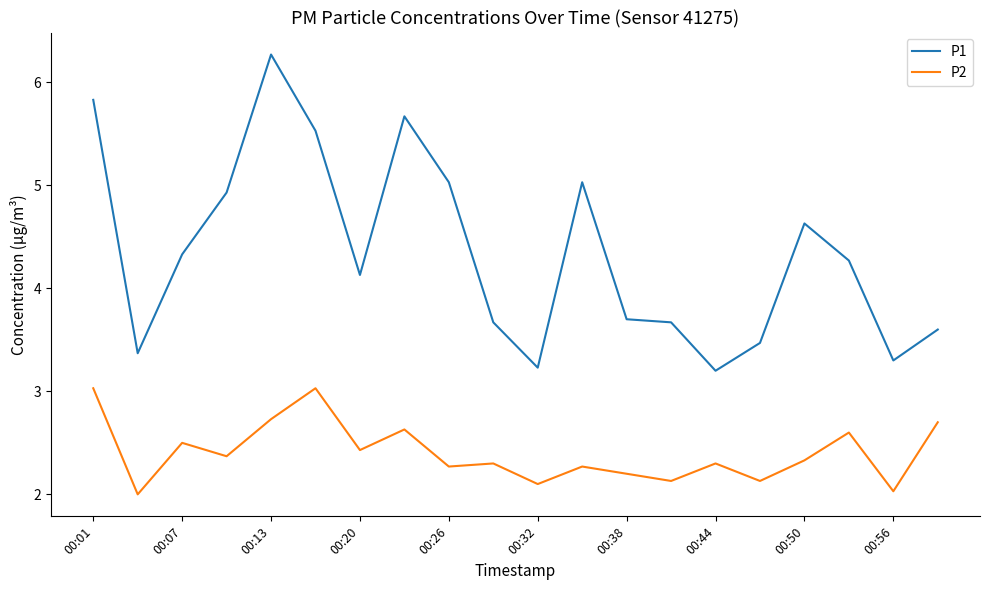

List the series in order of their peak value, lowest first.

P2, P1